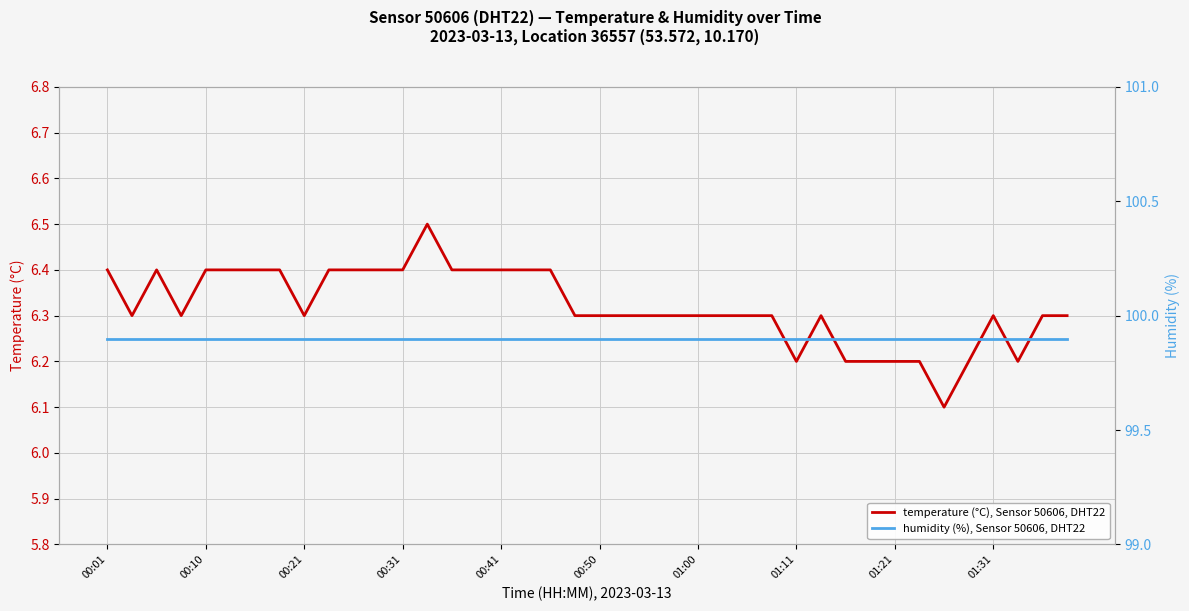

At how many categories does at least one series exceed 58?

40